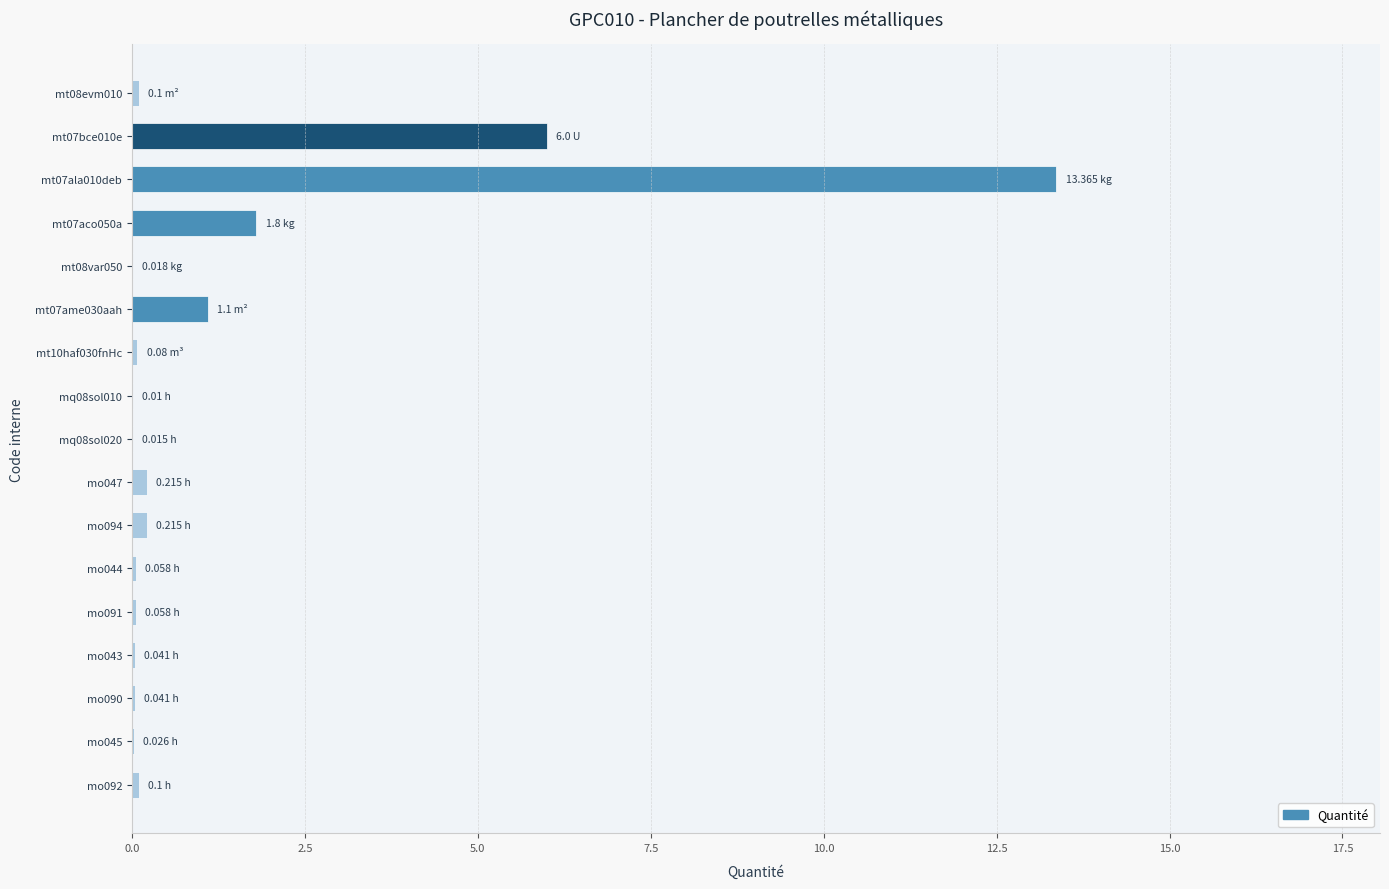

What is the sum of all values?

23.2